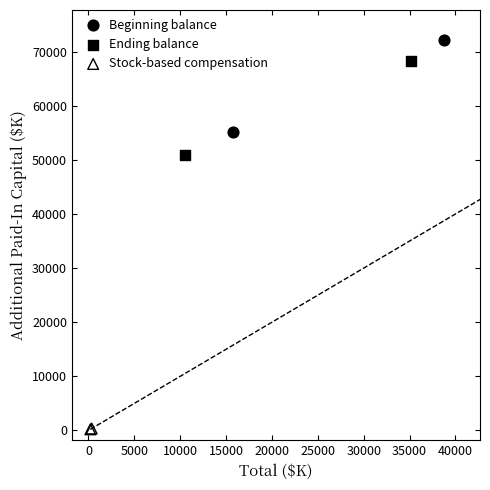

Which series contains the lowest Y value?

Stock-based compensation